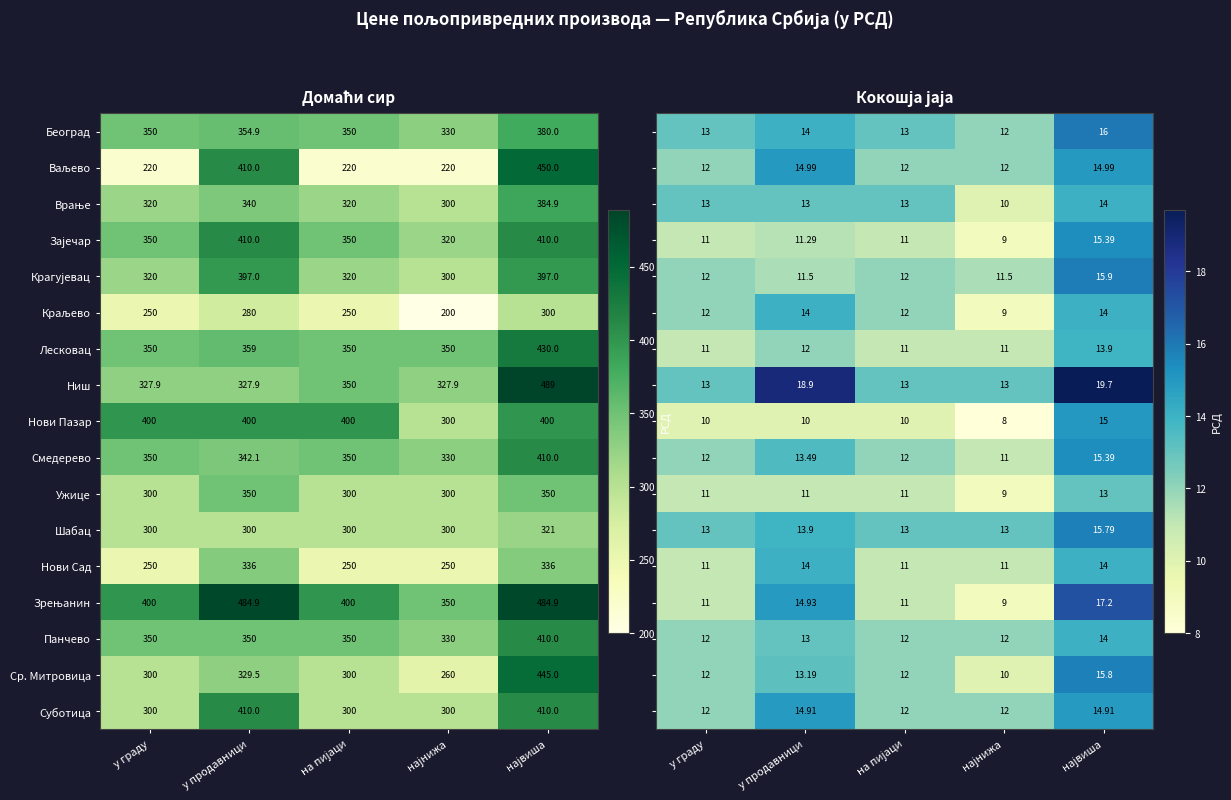

True or false: Нови Пазар has a value of 182.6 at у граду.

False